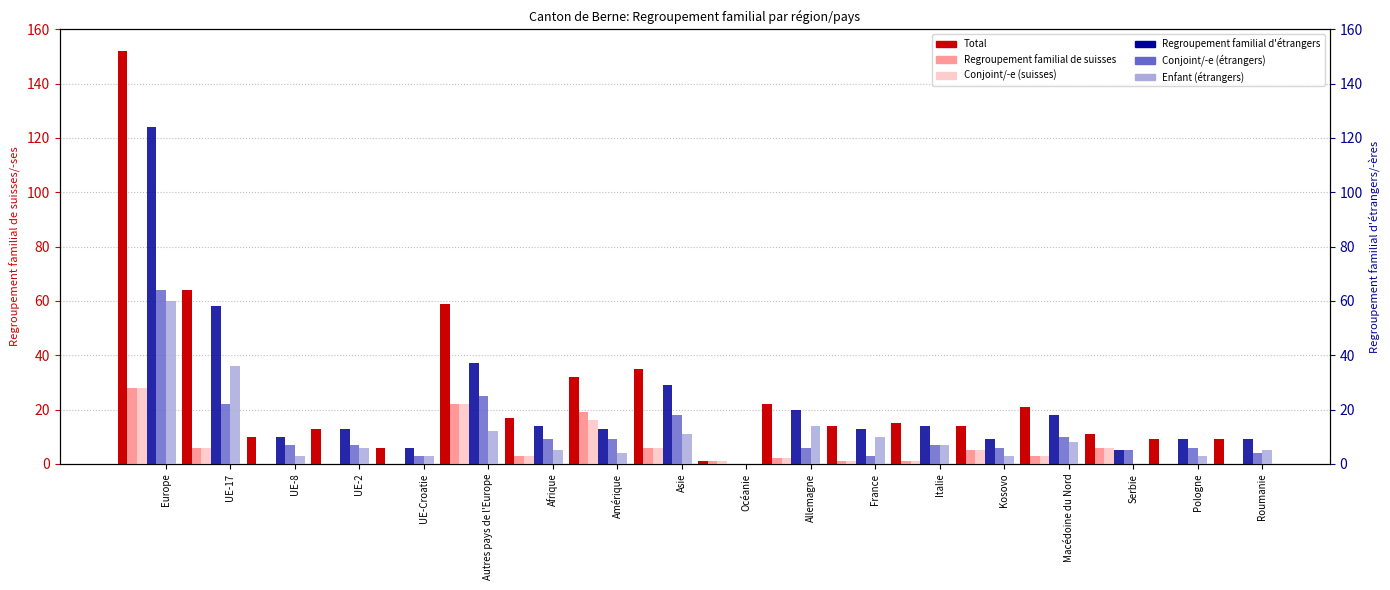

How many bars are there in each group?

6